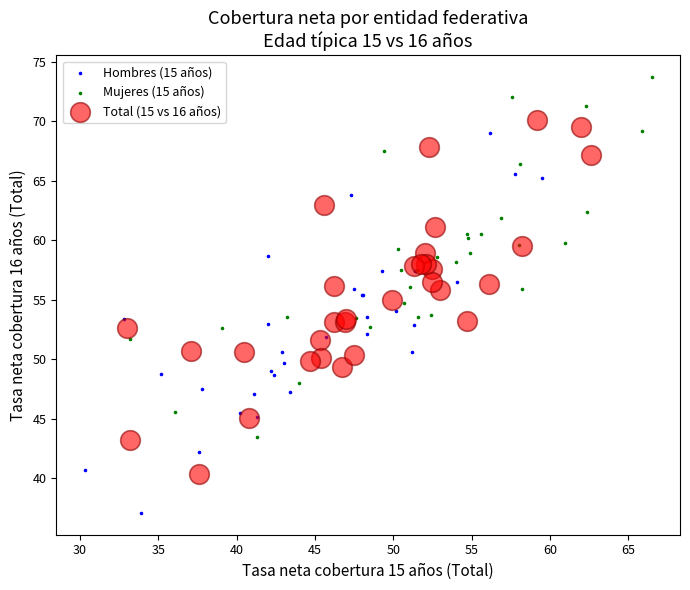

Which series reaches the minimum Y coordinate?

Hombres (15 años)